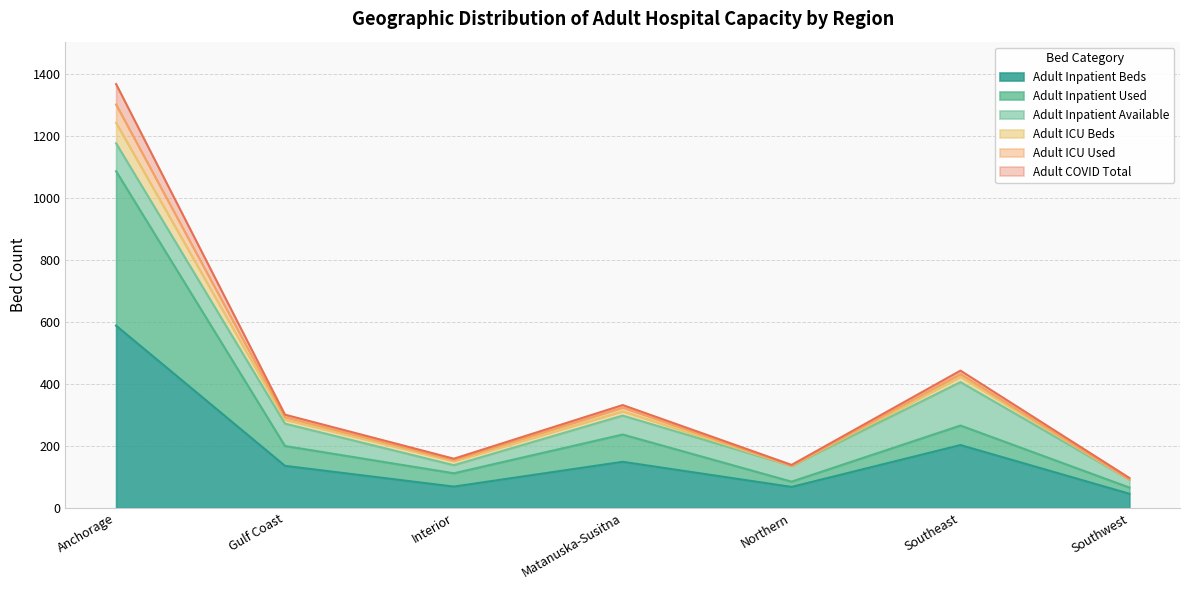

At which label does Adult Inpatient Beds reach its peak?

Anchorage